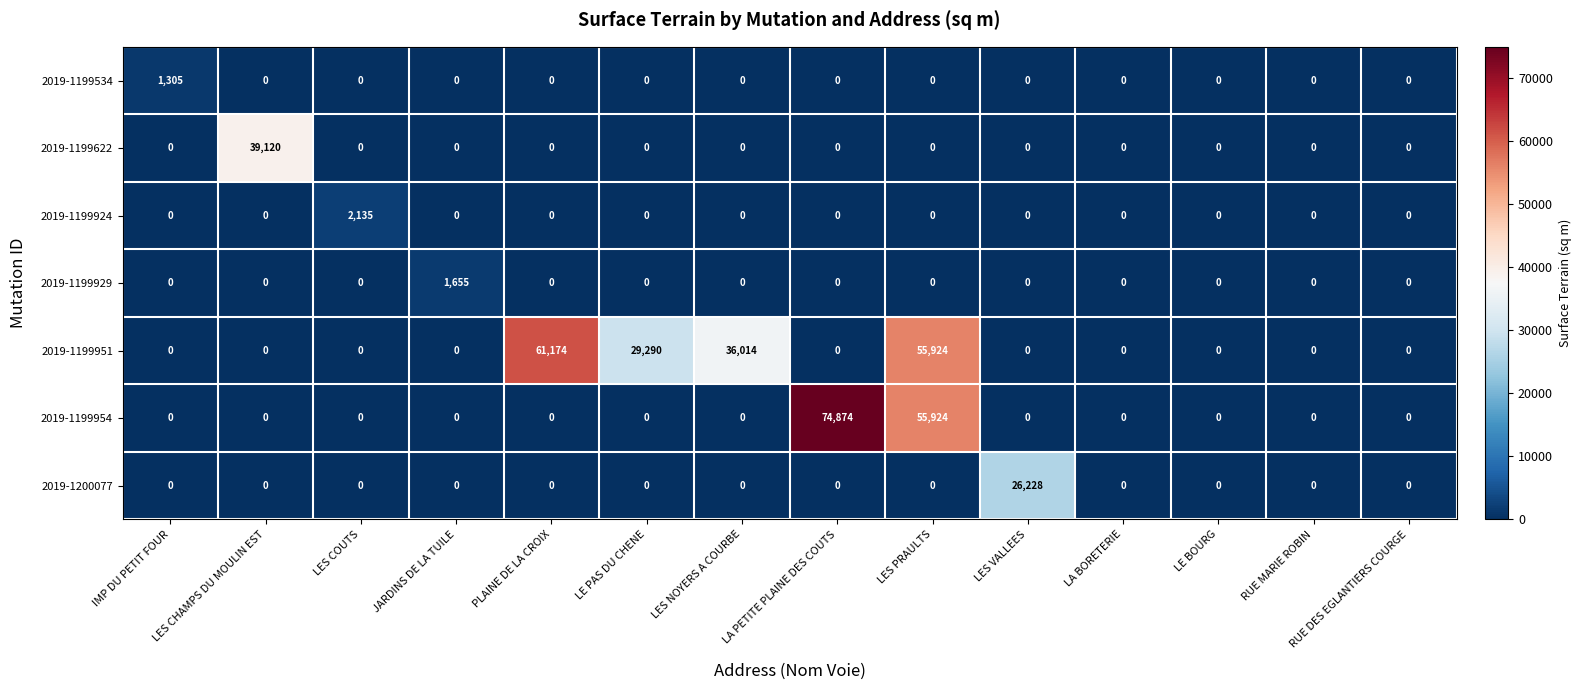

What is the average value of the 2019-1200077 series?

1873